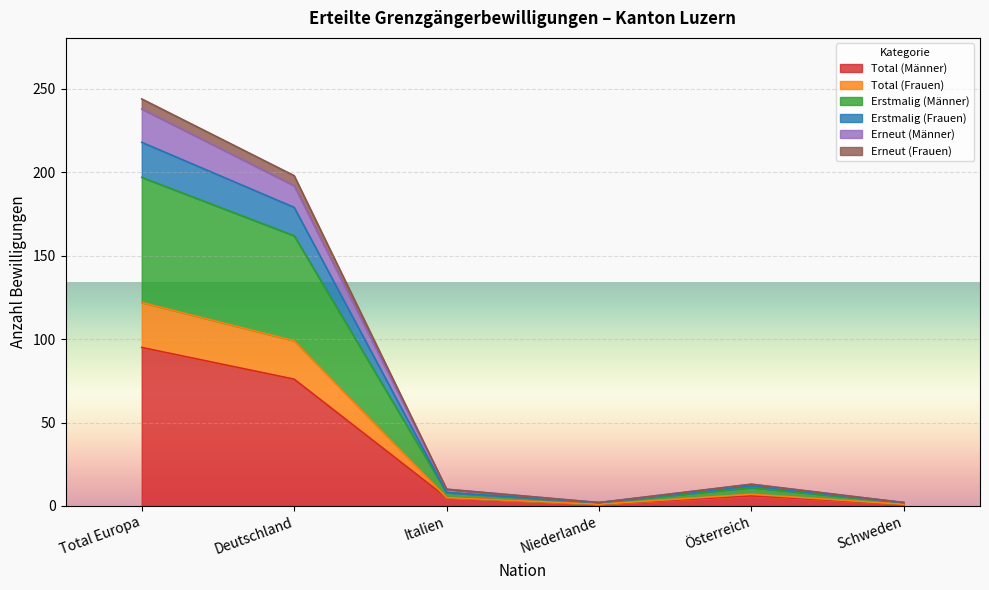

What is the label of the 3rd point from the right?

Niederlande